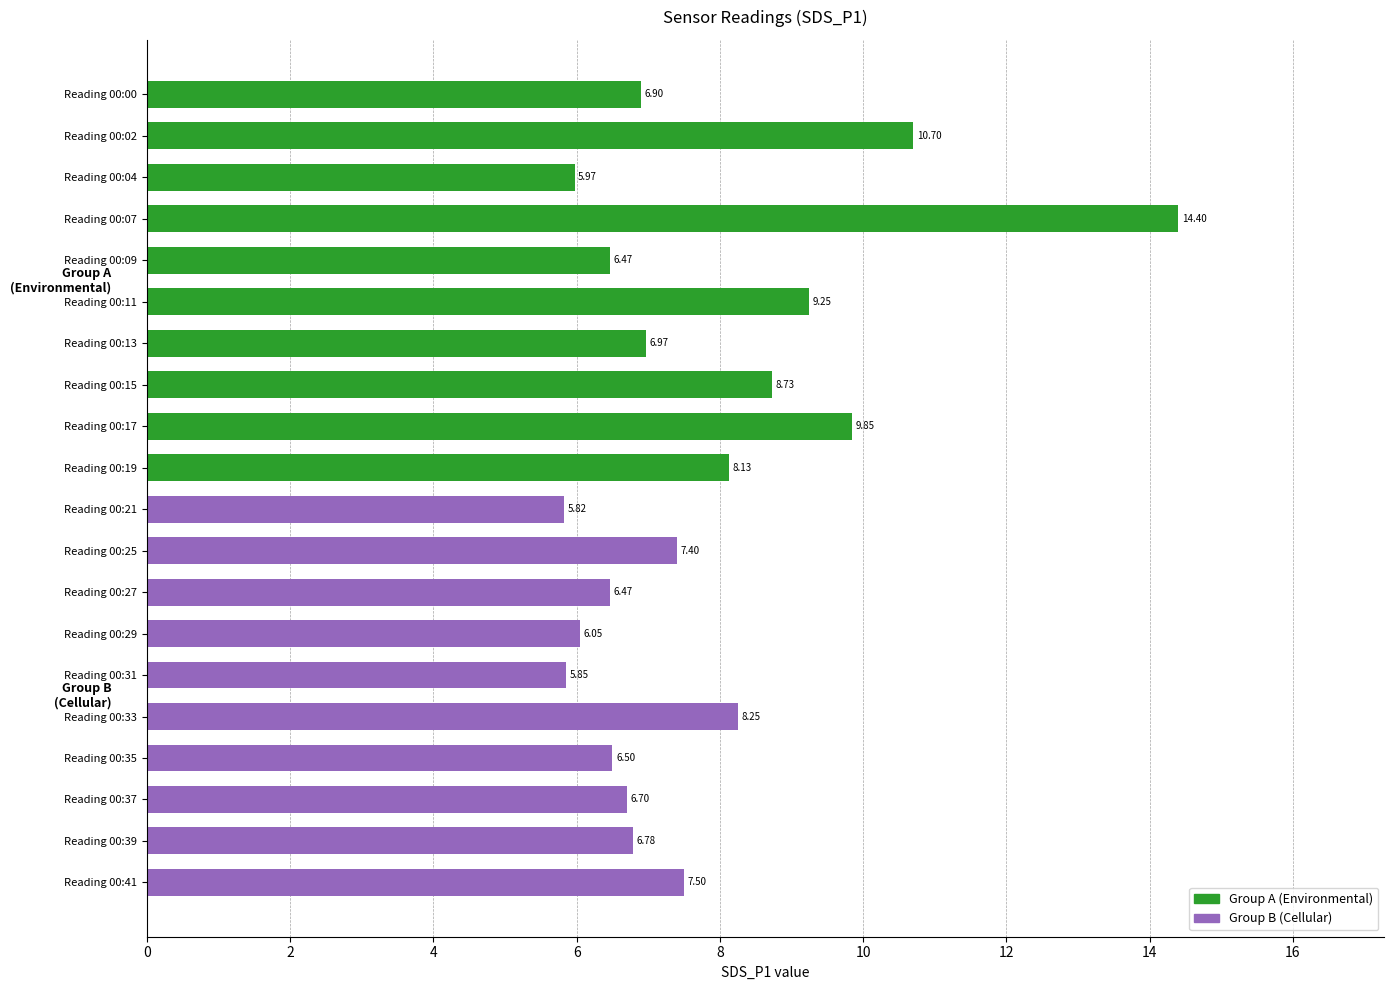

Rank the series by their maximum value, from highest to lowest.

Group A (Environmental), Group B (Cellular)